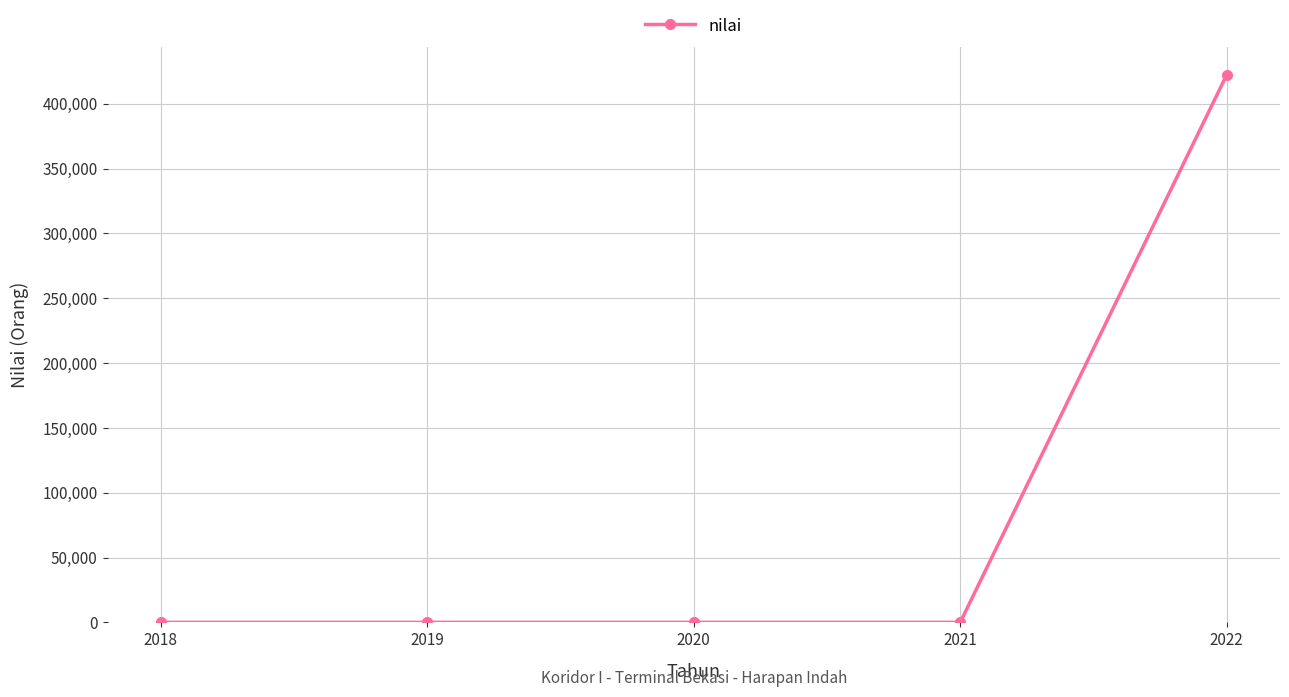

Which has a higher value, 2021 or 2022?

2022